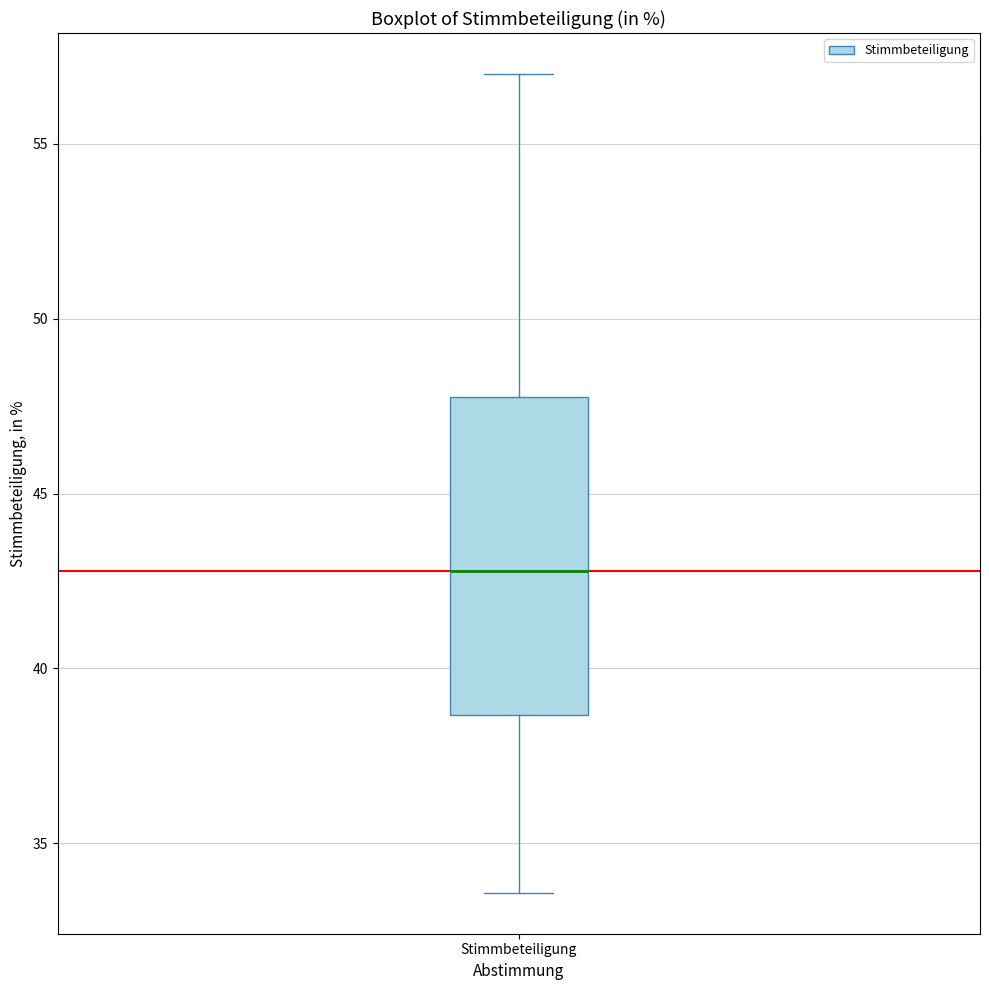

Transcribe this box plot: give where the median line is, the range the box spans, and where the two whiskers end, as read against the y-axis. The values are not printed on the chart, so give them approximately, as read against the axis.

median 43.0, box 38.5 to 48.0, whiskers 33.5 to 57.0